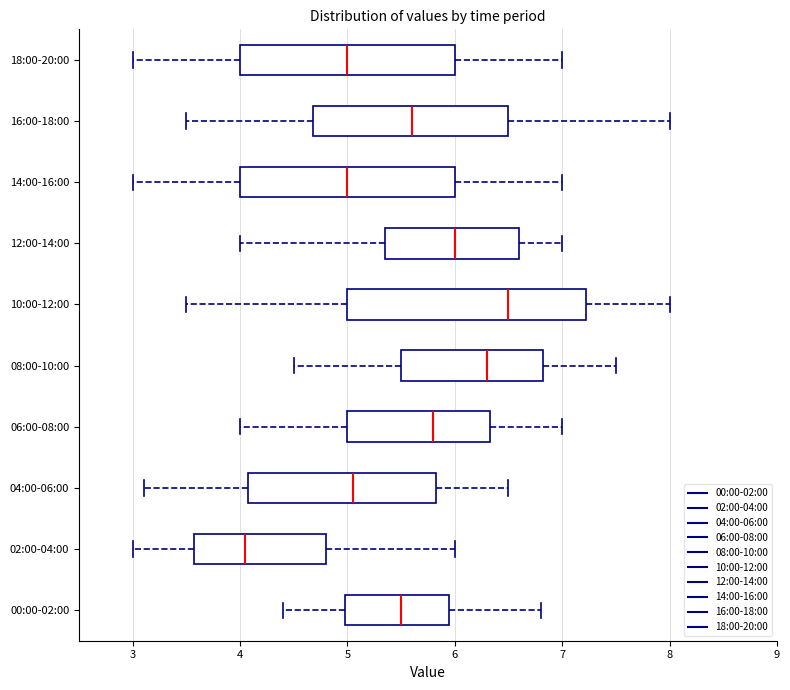

Where is the left edge of the box for 02:00-04:00 on the x-axis? The values are not printed on the chart, so give them approximately, as read against the axis.

3.6